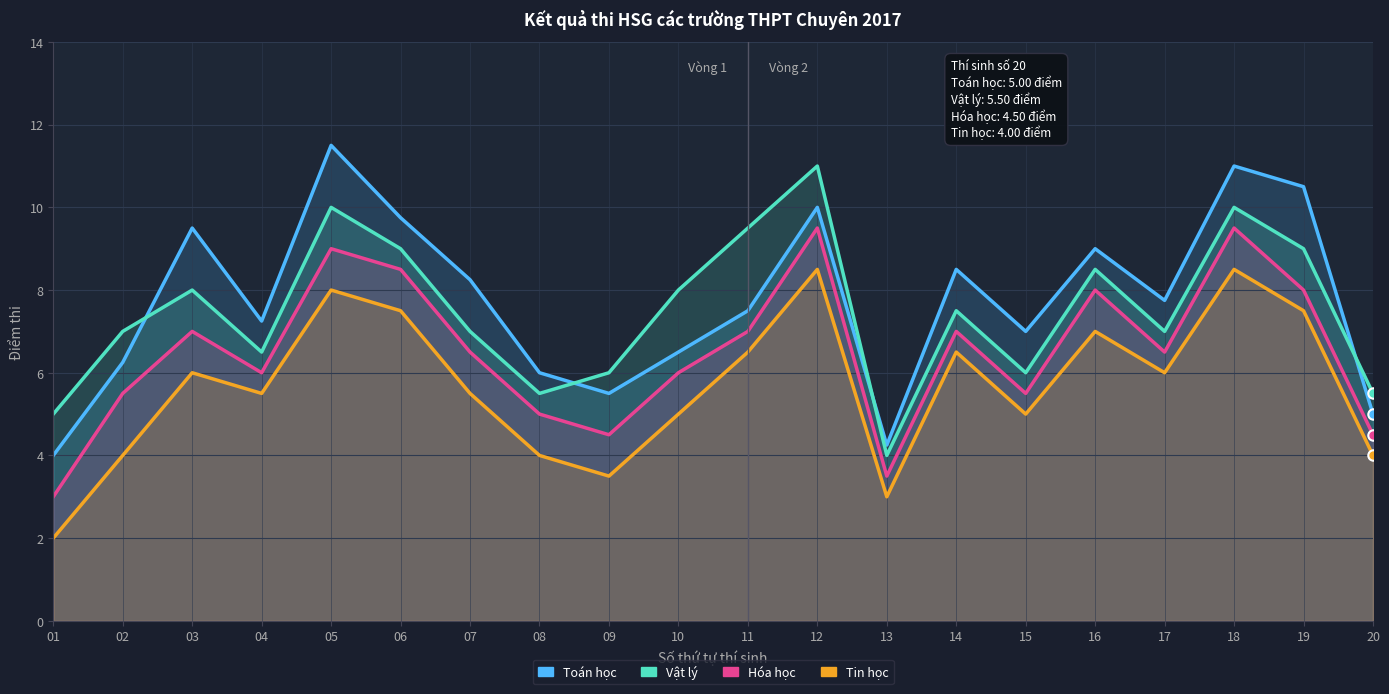

How many lines are shown in the chart?

4